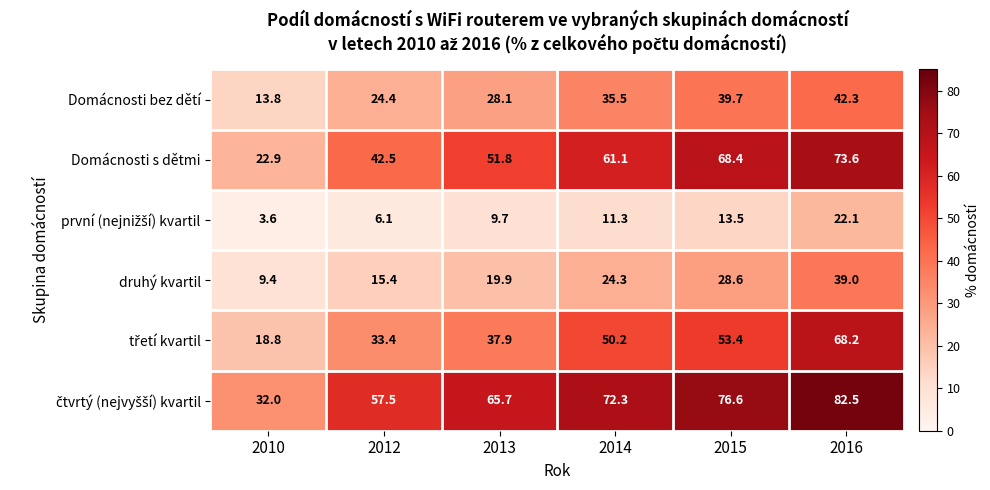

The druhý kvartil series shows 19.9 at 2013. True or false?

True